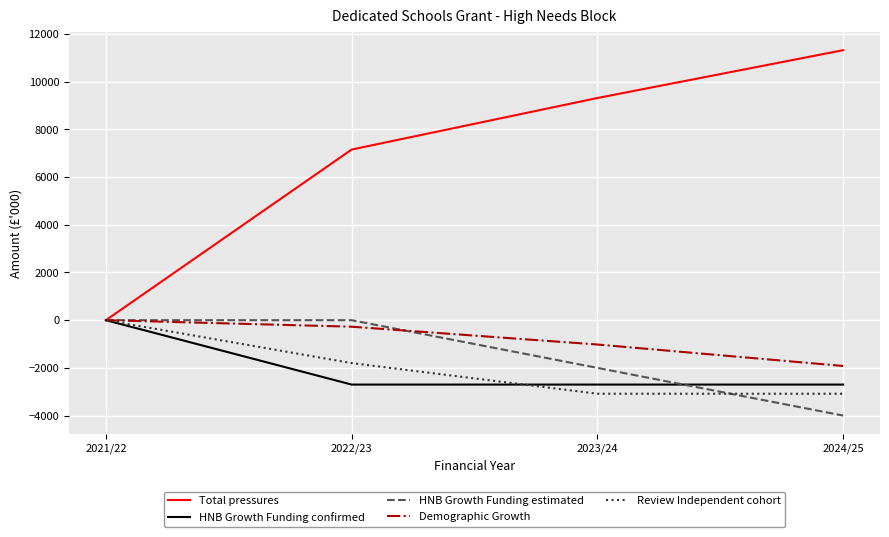

Is it true that Review Independent cohort equals -1261 at 2021/22?

False